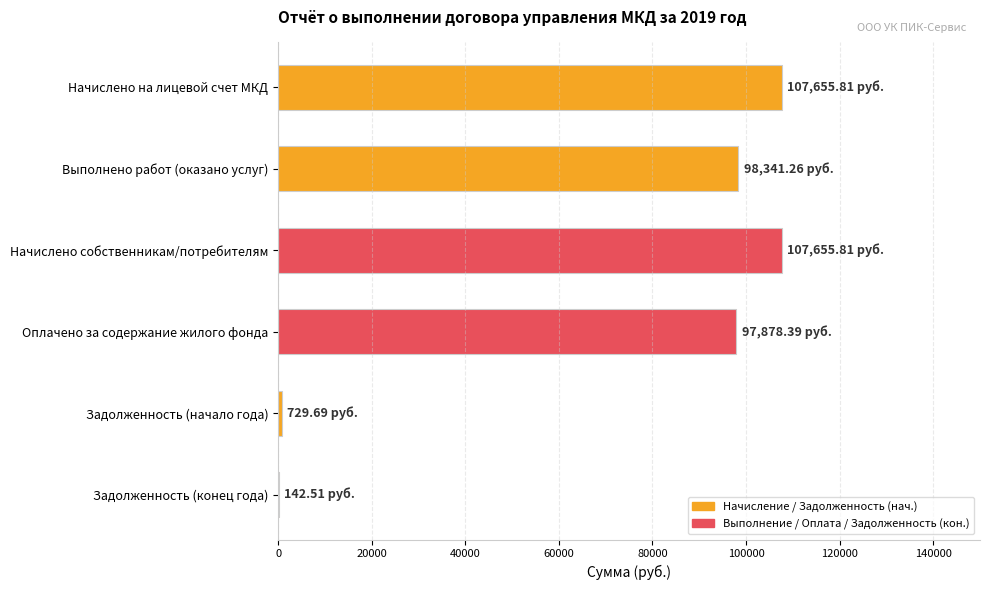

What is the sum of the values at Начислено на лицевой счет МКД and Выполнено работ (оказано услуг)?

205997.1